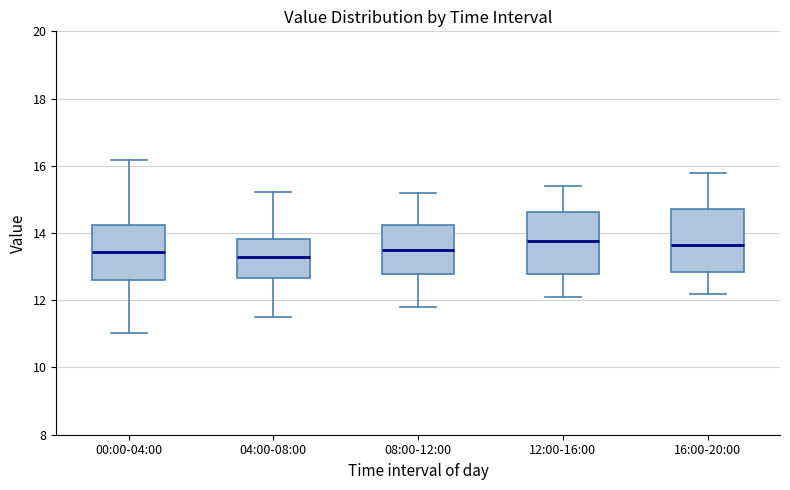

Reading left to right, read every box against the y-axis: the position of its median line, the range the box covers, and the ends of its whiskers. The values are not printed on the chart, so give them approximately, as read against the axis.

00:00-04:00: median 13.4, box 12.6 to 14.2, whiskers 11.0 to 16.2
04:00-08:00: median 13.2, box 12.6 to 13.8, whiskers 11.6 to 15.2
08:00-12:00: median 13.6, box 12.8 to 14.2, whiskers 11.8 to 15.2
12:00-16:00: median 13.8, box 12.8 to 14.6, whiskers 12.2 to 15.4
16:00-20:00: median 13.6, box 12.8 to 14.8, whiskers 12.2 to 15.8